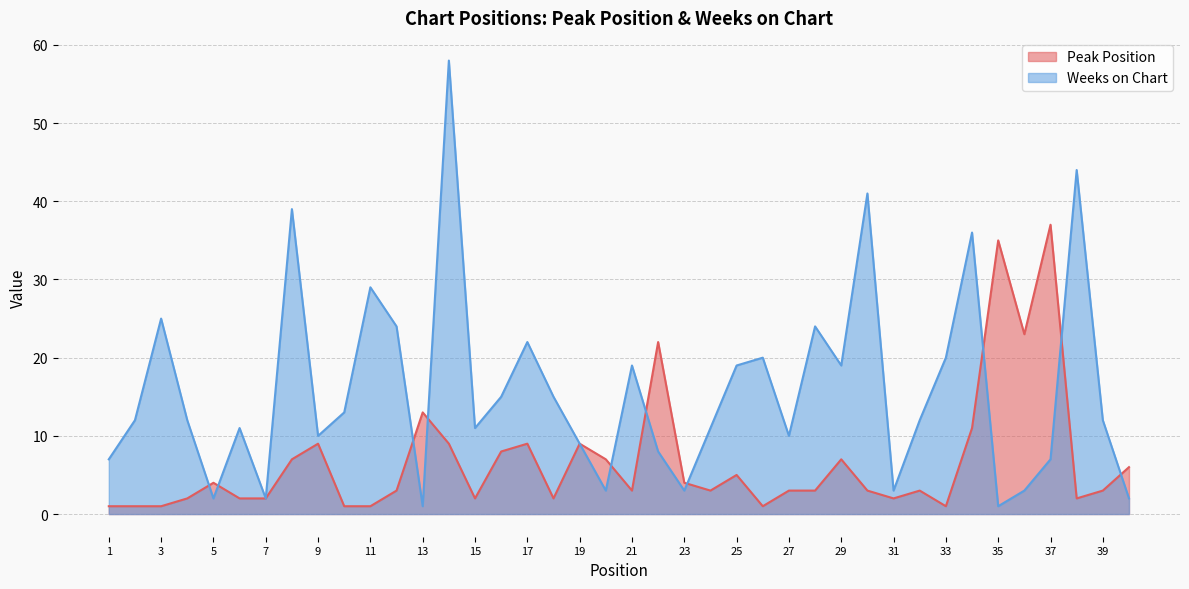

At how many categories does at least one series exceed 23?

11